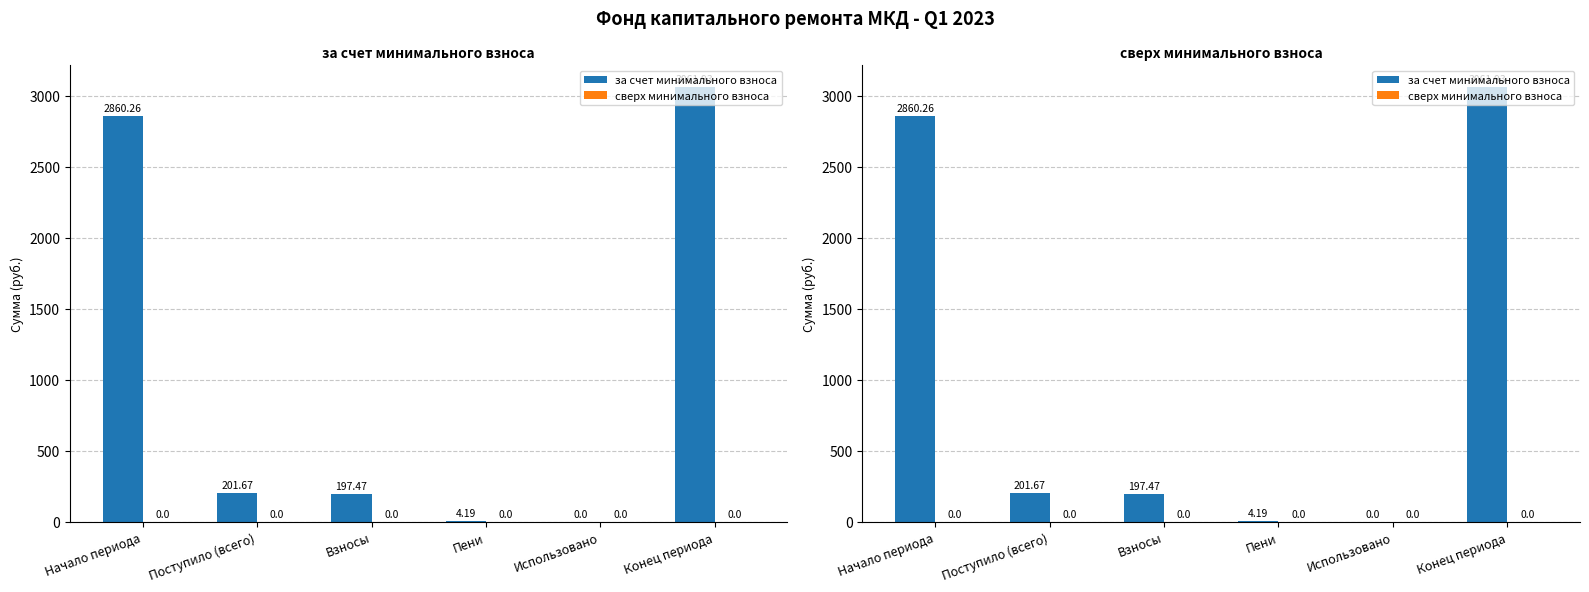

At which category is the sum across all series the highest?

Конец периода